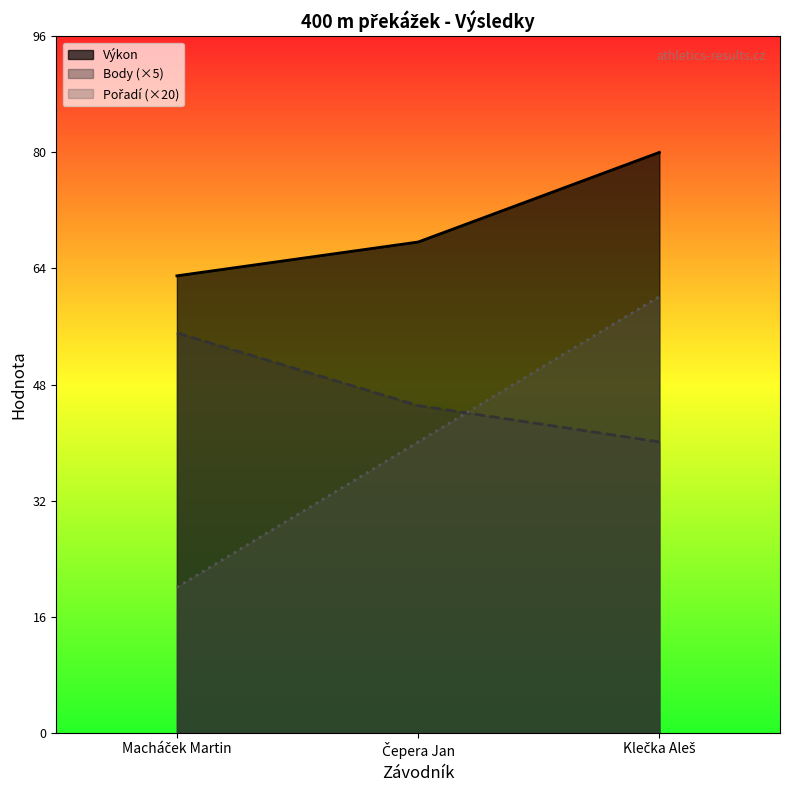

True or false: Výkon has a value of 79.8 at Klečka Aleš.

True